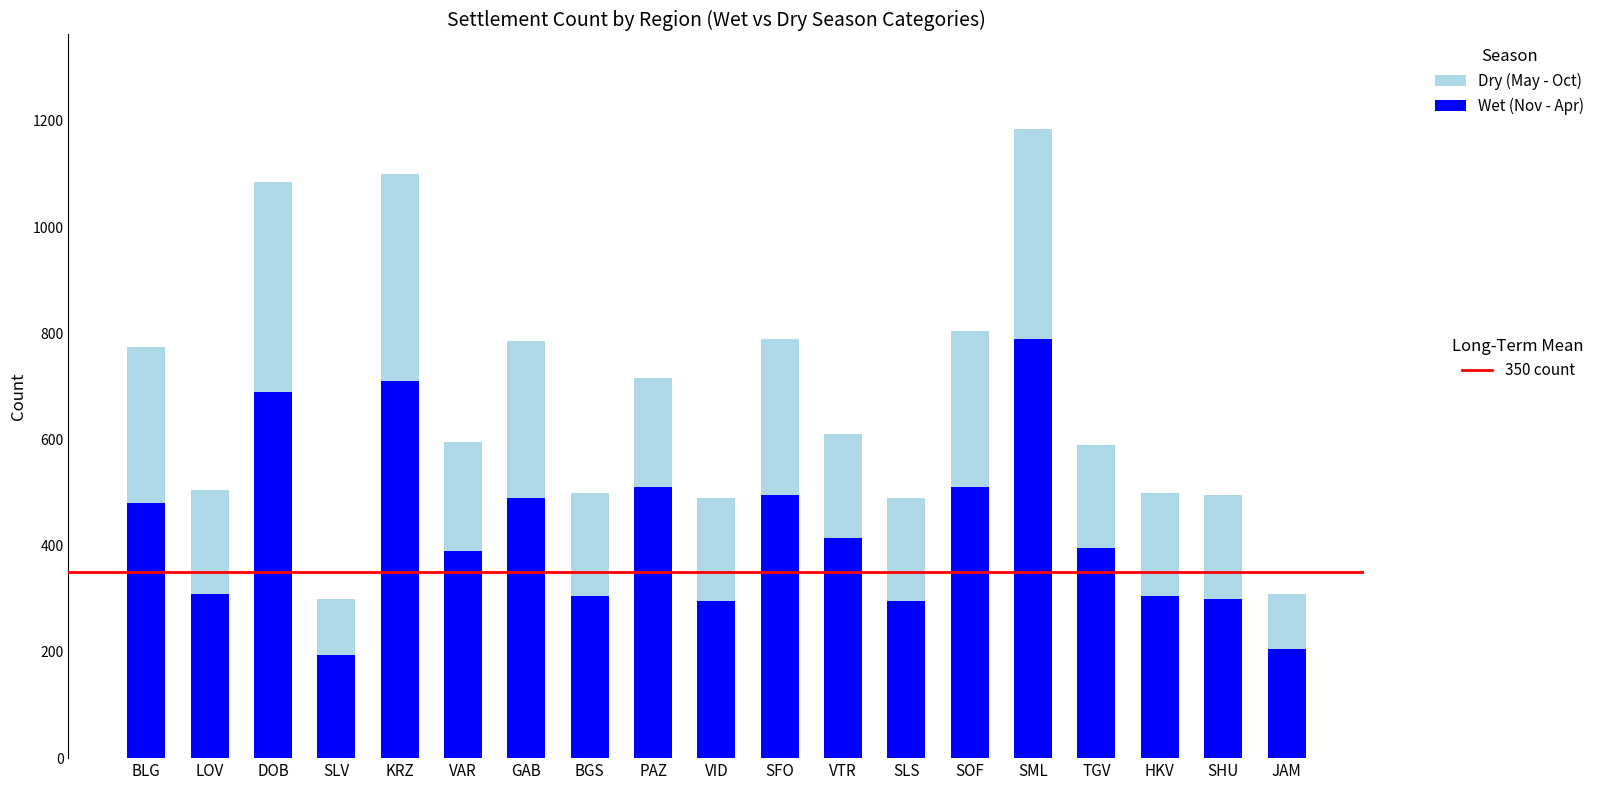

What is the total value across all series at SML?

1185